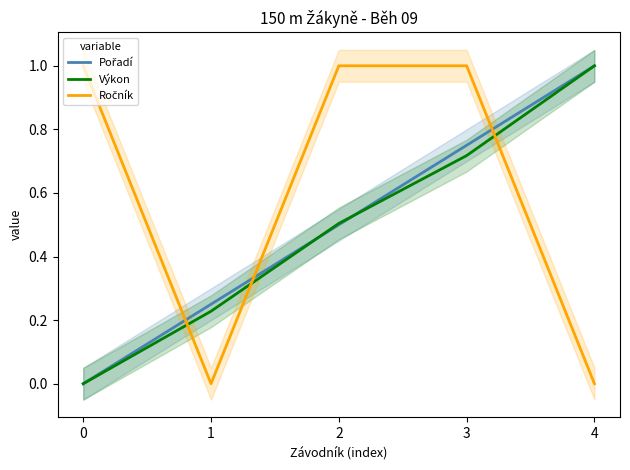

How many times do Pořadí and Výkon cross each other?

2